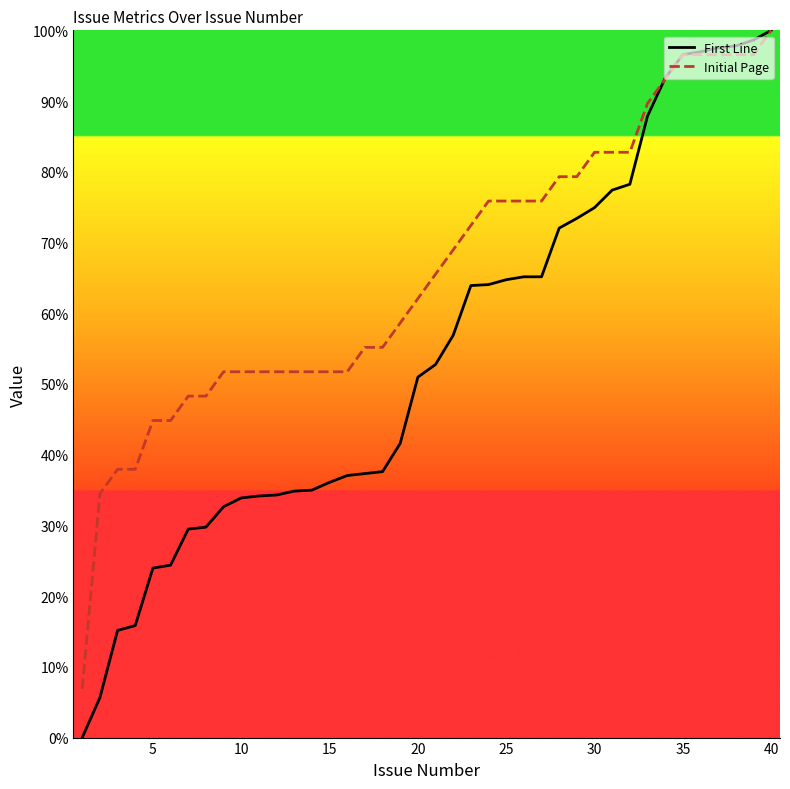

Is it true that Initial Page equals 75.9 at 25?

True